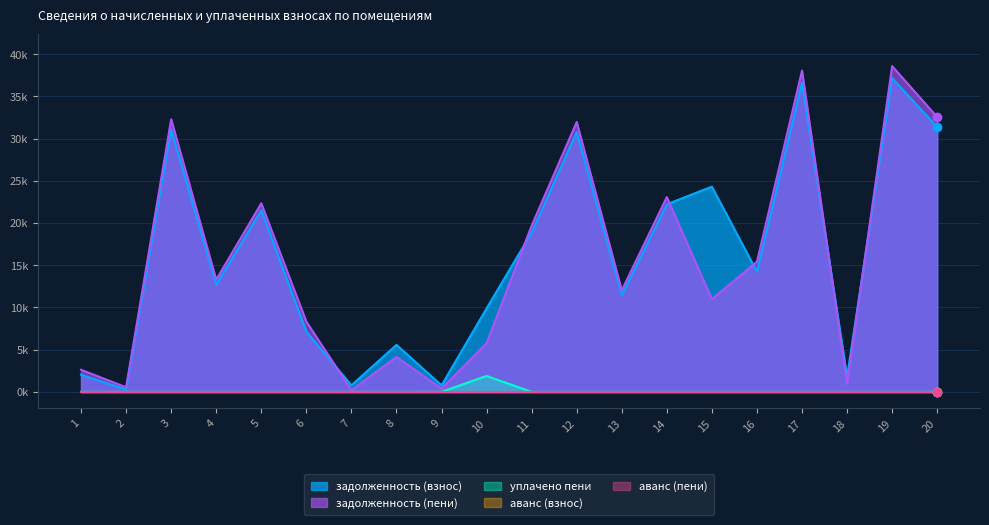

Does the chart have visible grid lines?

Yes